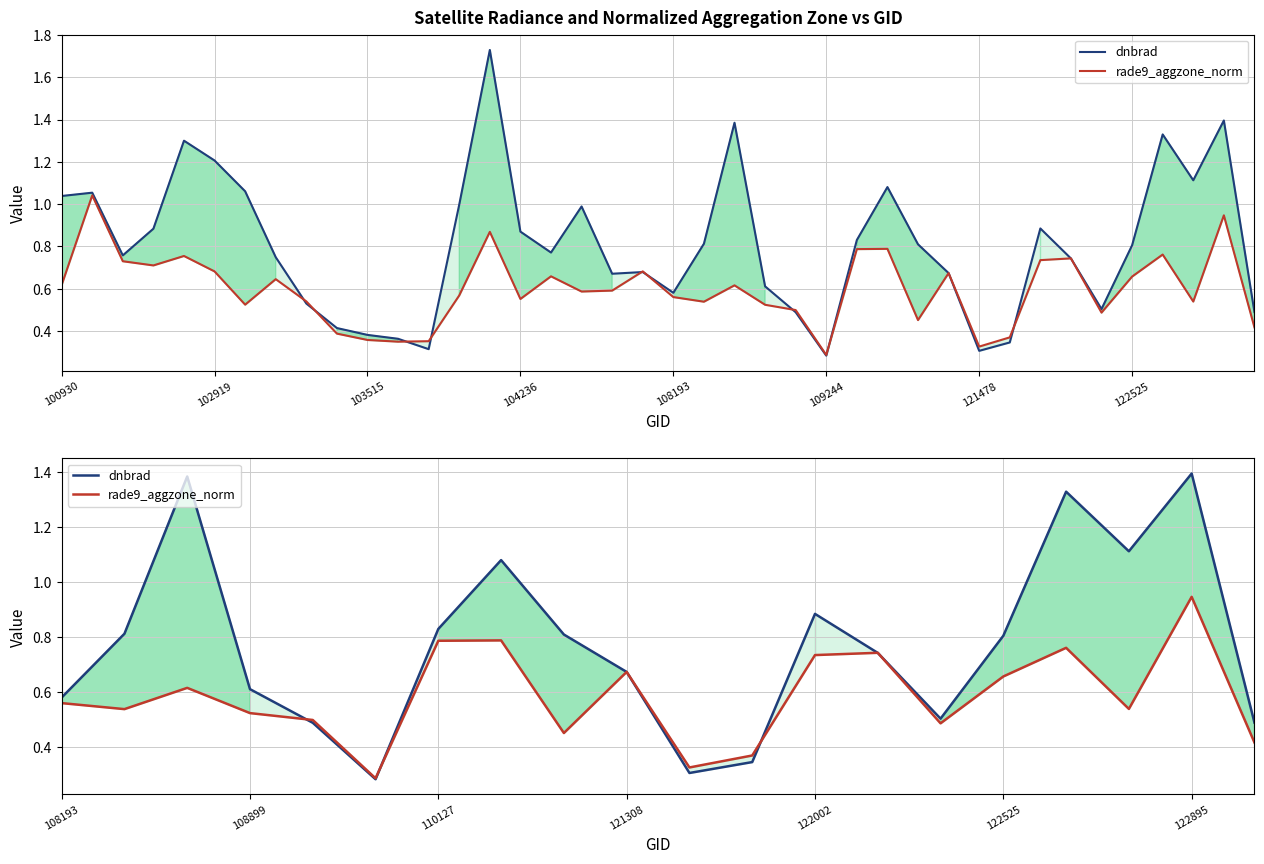

What is the total value across all series at 121308?

1.3